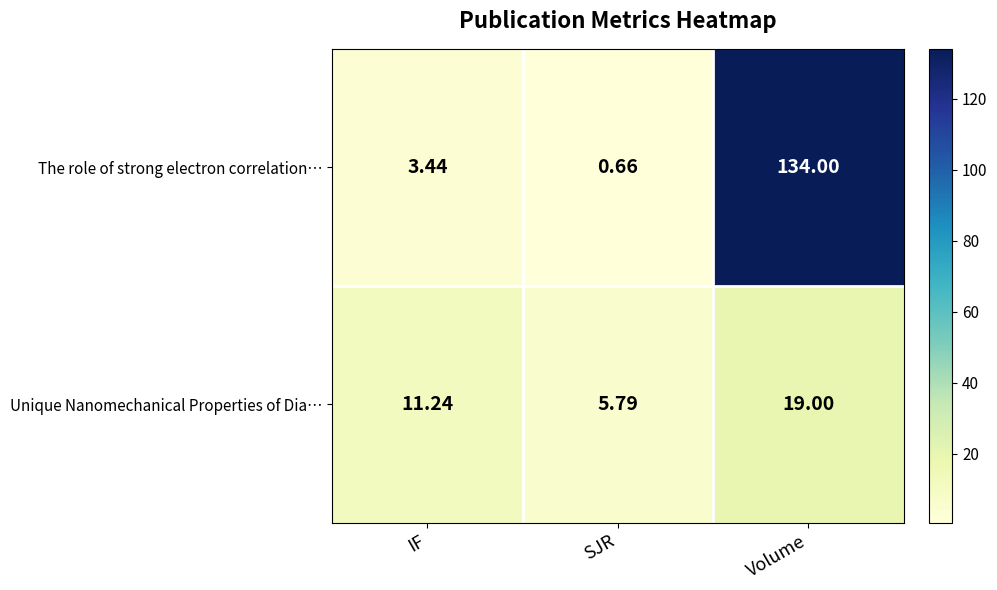

Where does the The role of strong electron correlation… series first go above 3?

IF